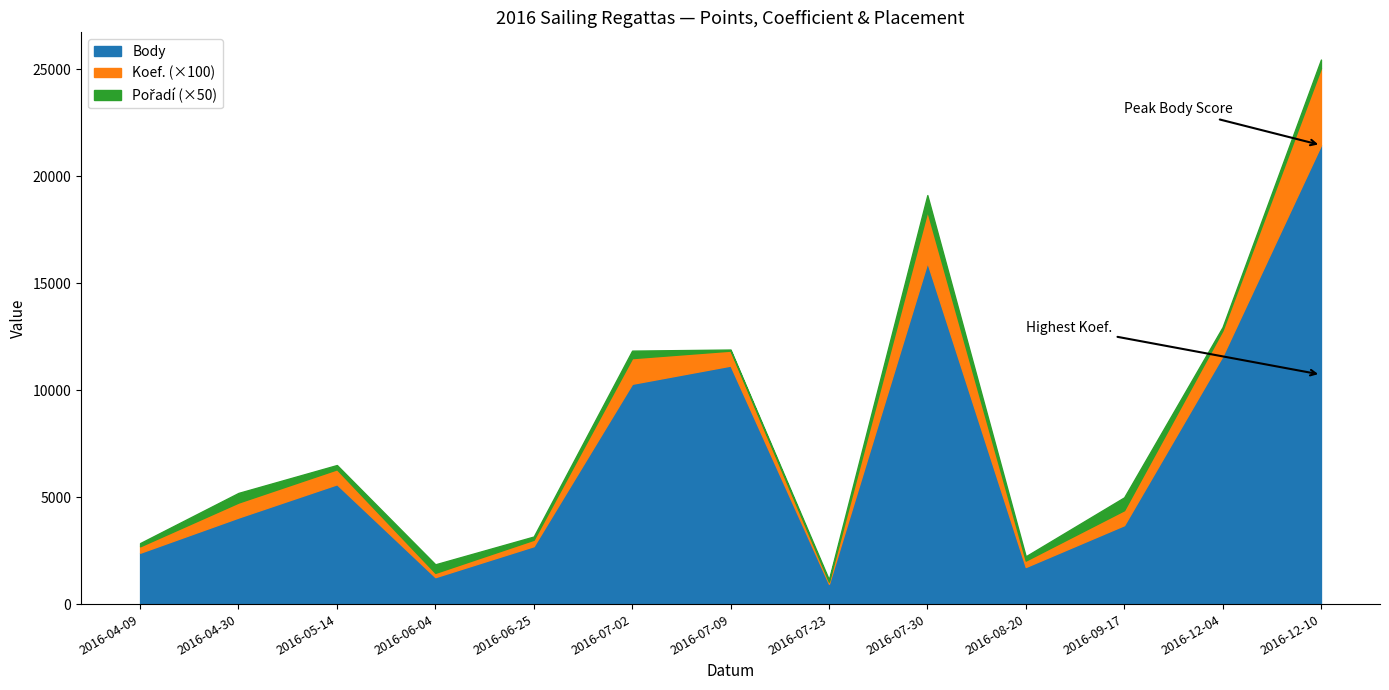

Count the number of data series in this chart.

3